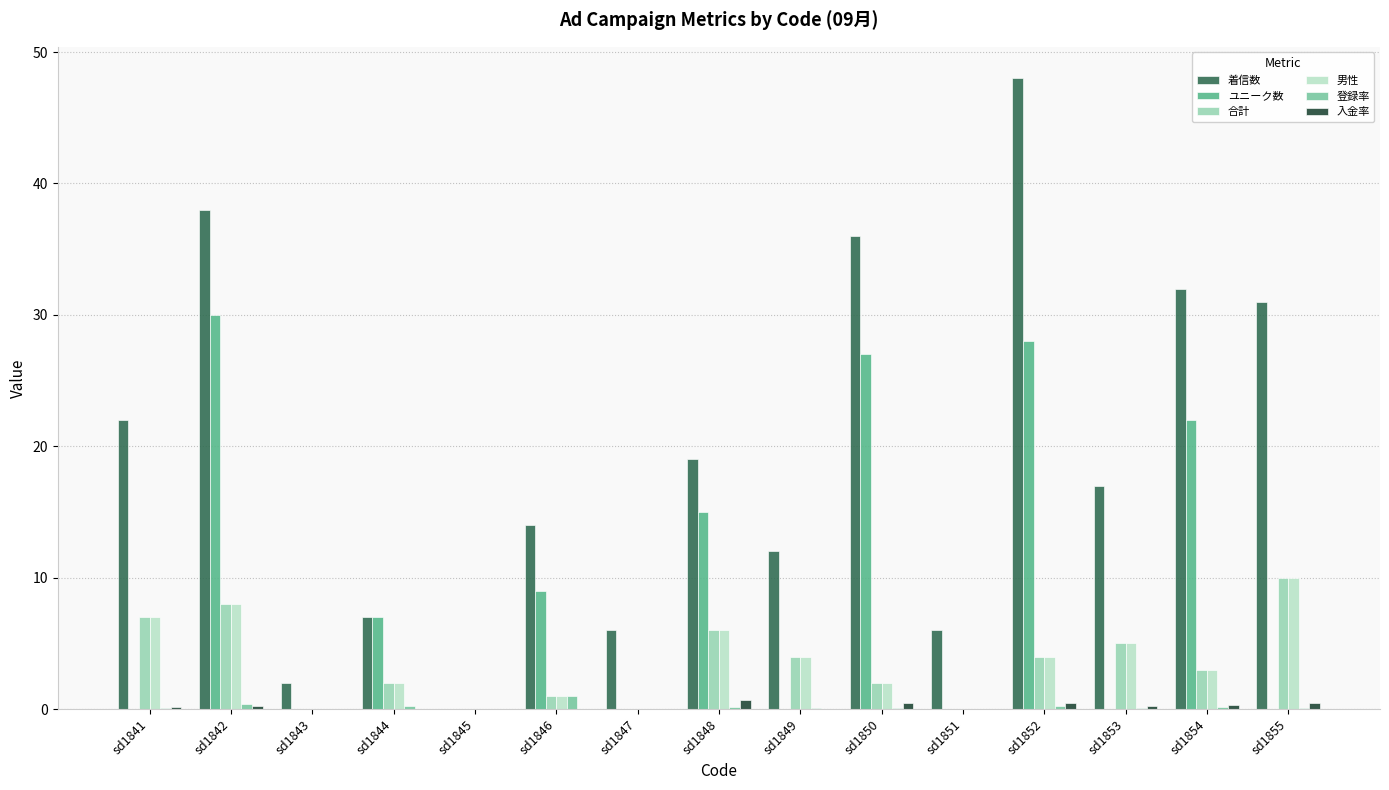

Is the value of 着信数 at sd1841 greater than the value of 入金率 at sd1843?

Yes